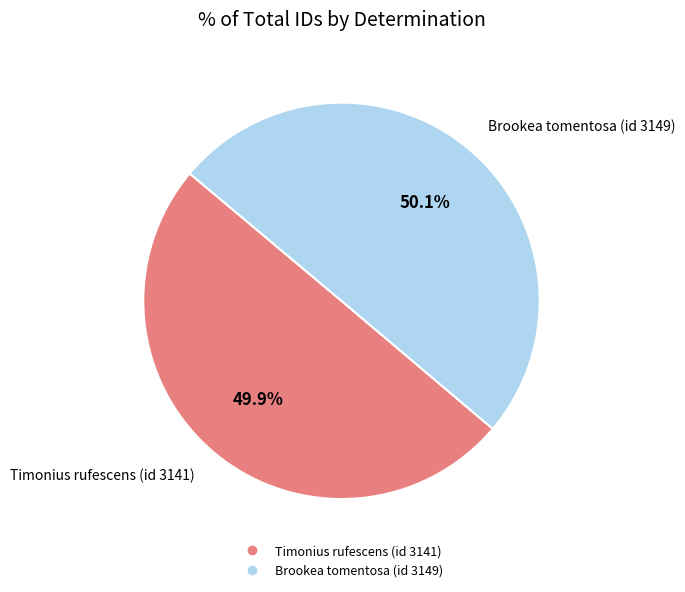

How many segments does this pie chart have?

2